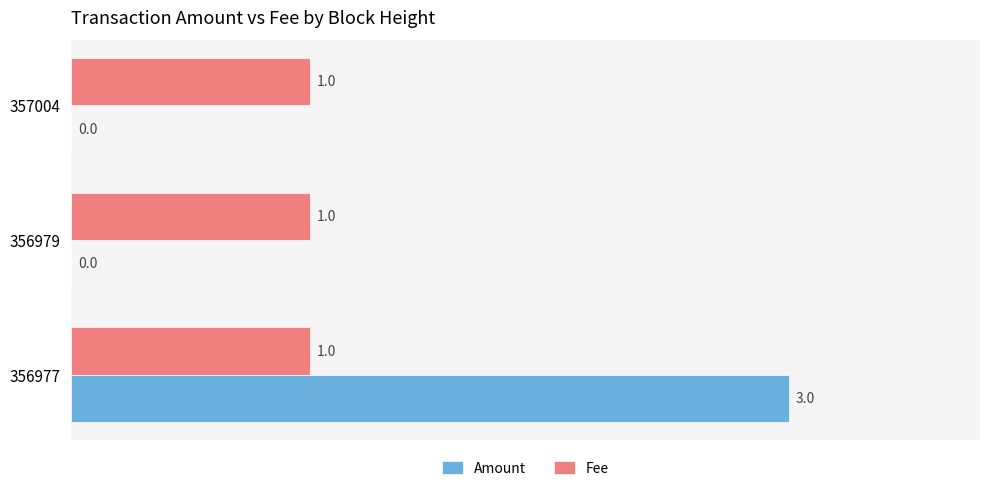

What is the sum of all Fee values?

3